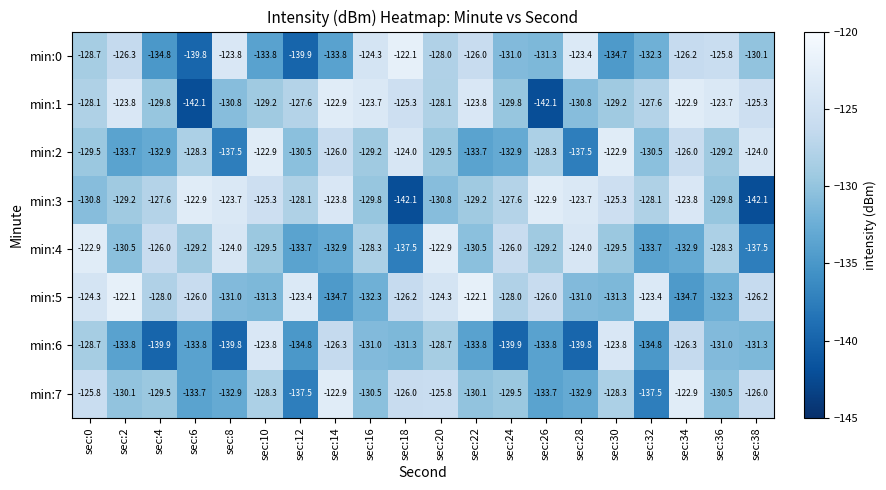

Which series changed the most between sec:2 and sec:14?

min:5